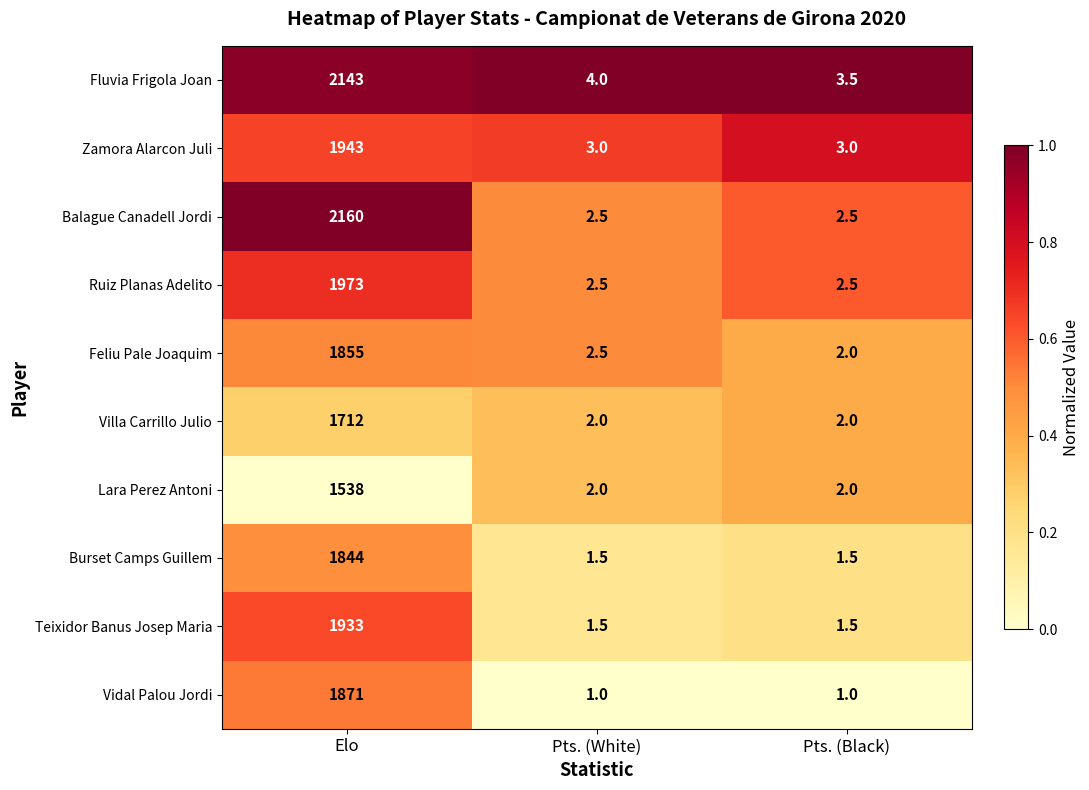

Where is Feliu Pale Joaquim nearest to the value 928?

Pts. (White)